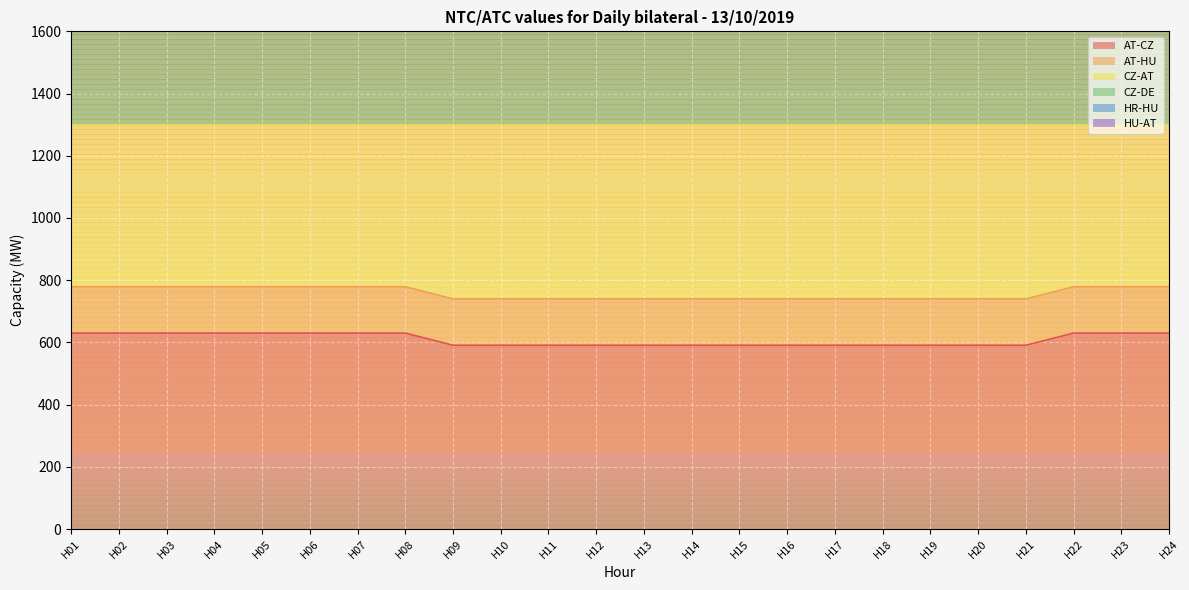

The AT-CZ series shows 591 at H14. True or false?

True